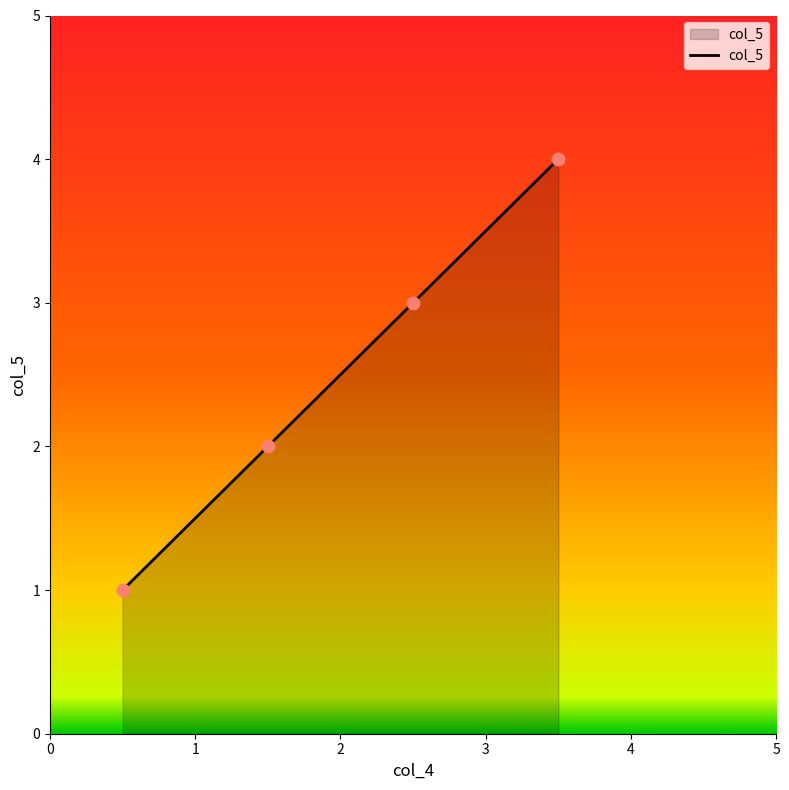

What is the maximum value shown in the chart?

4